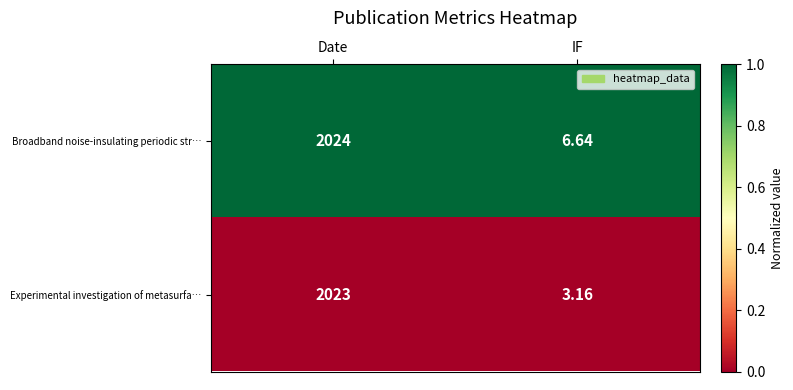

Which series changed the most between Date and IF?

Experimental investigation of metasurfa…